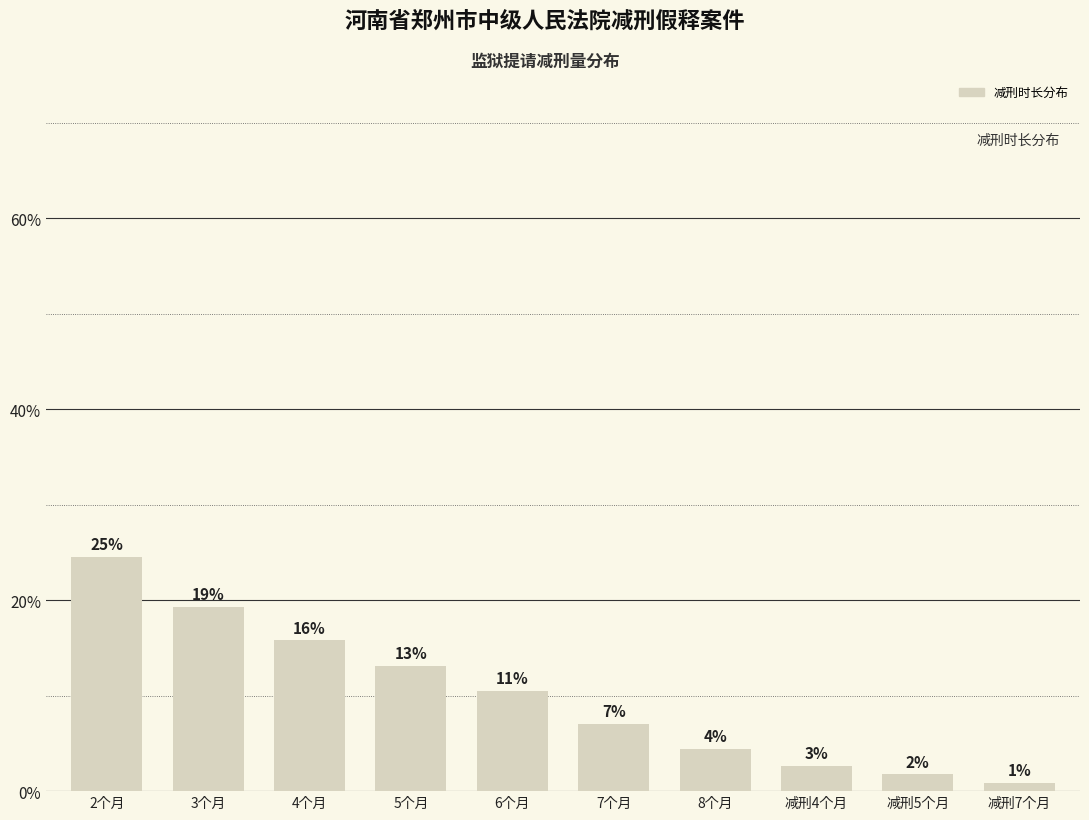

How many bars are there in total?

10